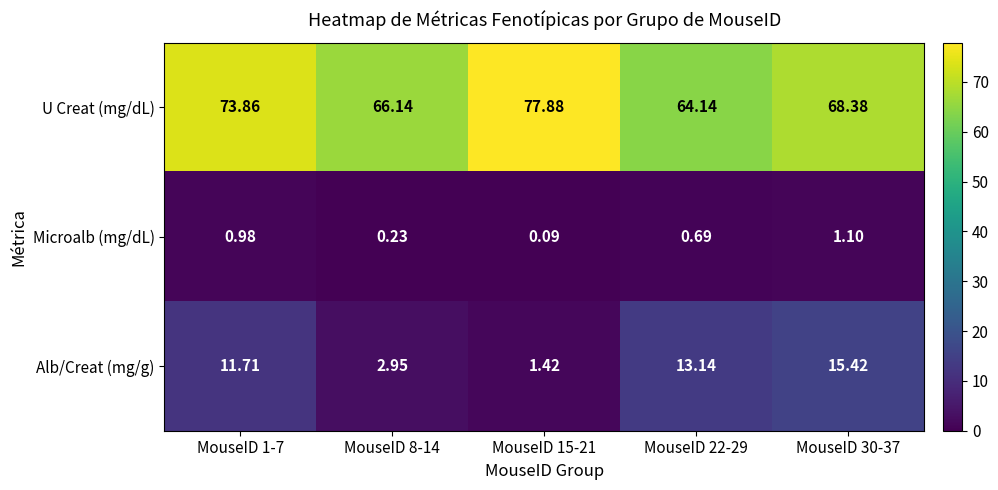

At MouseID 22-29, list the series in order from smallest to largest.

Microalb (mg/dL), Alb/Creat (mg/g), U Creat (mg/dL)